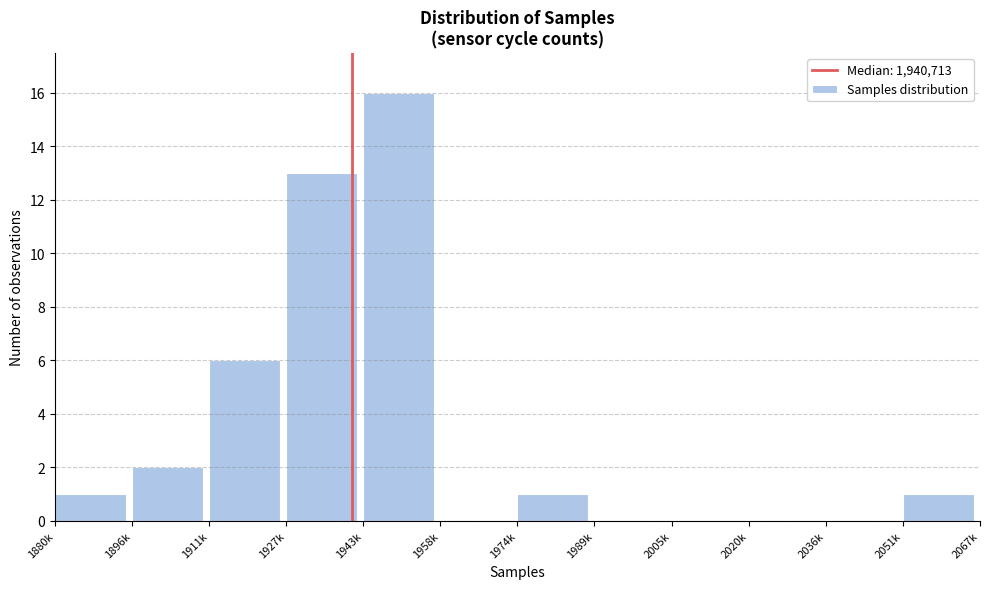

Reading left to right, what are all the values shown in this chart?

1880k=1	1896k=2	1911k=6	1927k=13	1943k=16	1958k=0	1974k=1	1989k=0	2005k=0	2020k=0	2036k=0	2051k=1